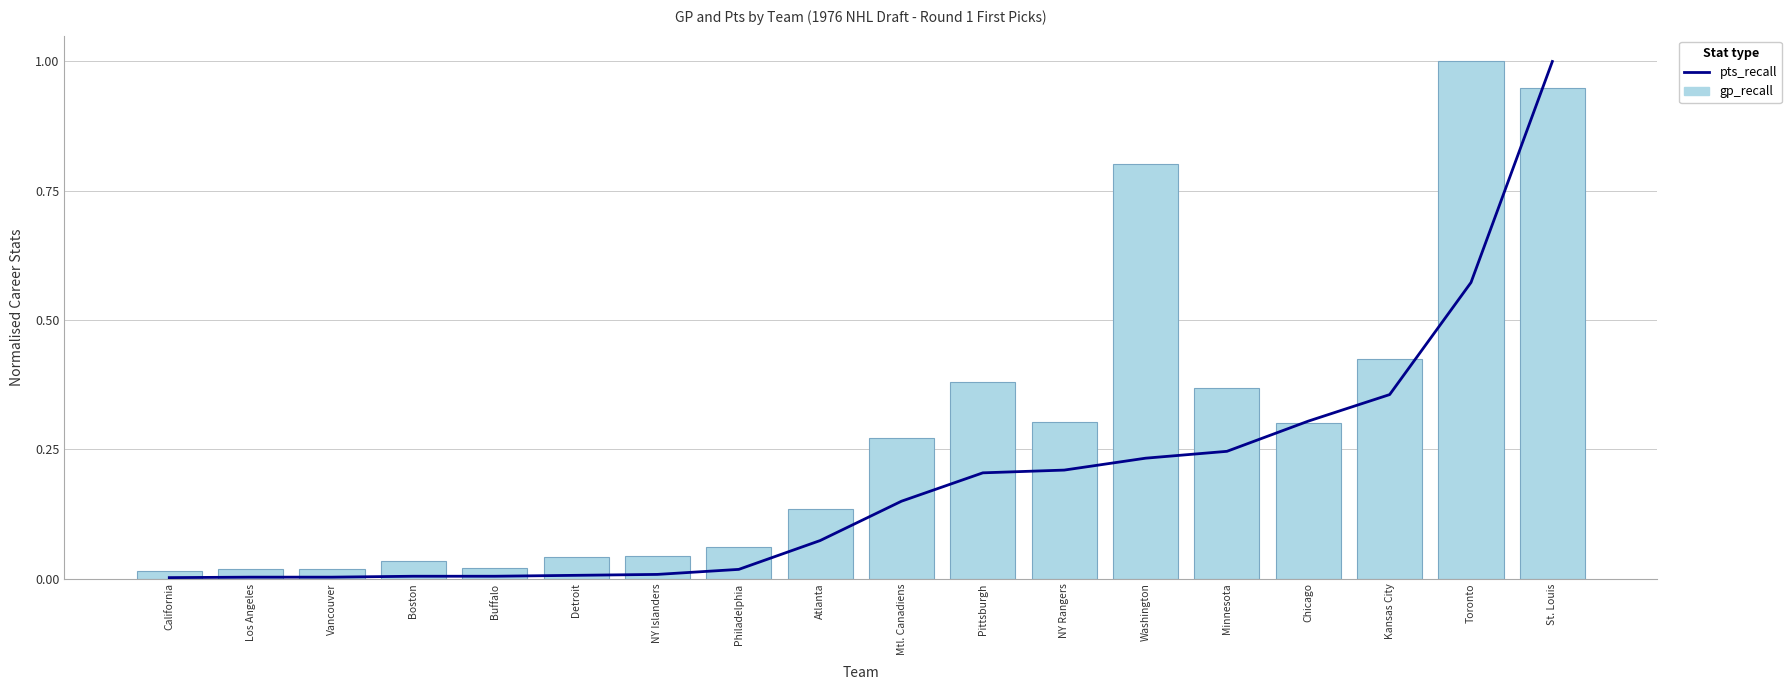

List the series in order of their overall mean, highest first.

gp_recall, pts_recall